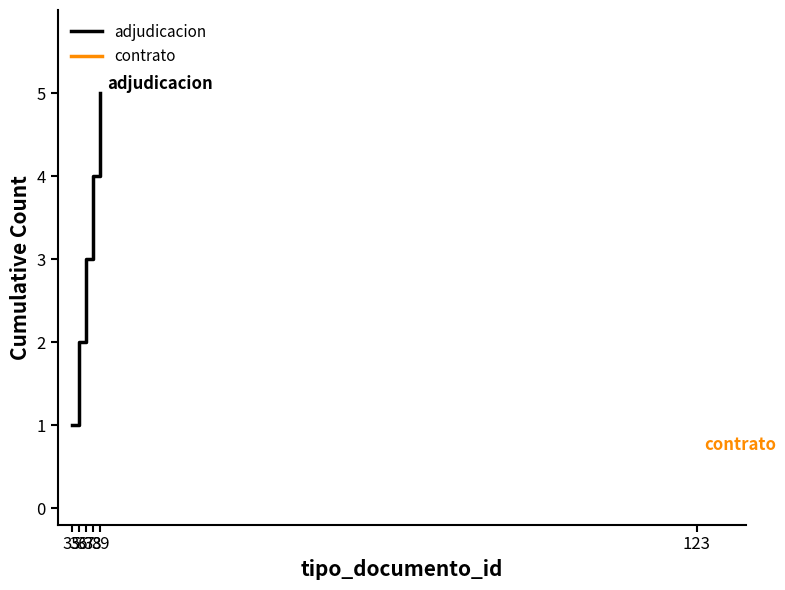

How many lines are shown in the chart?

1